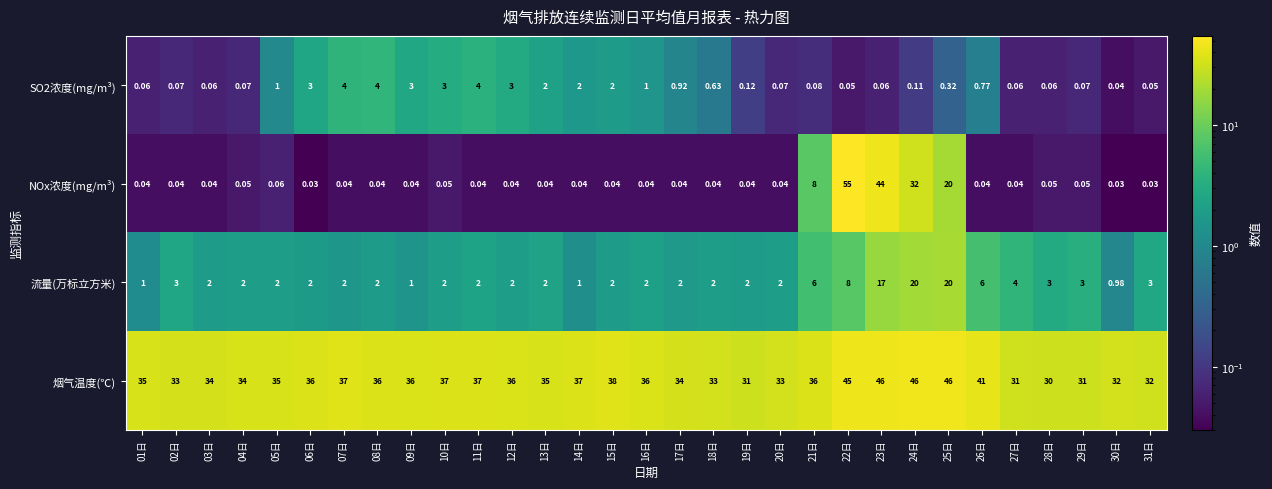

Is the value of SO2浓度(mg/m³) at 10日 greater than the value of NOx浓度(mg/m³) at 26日?

Yes